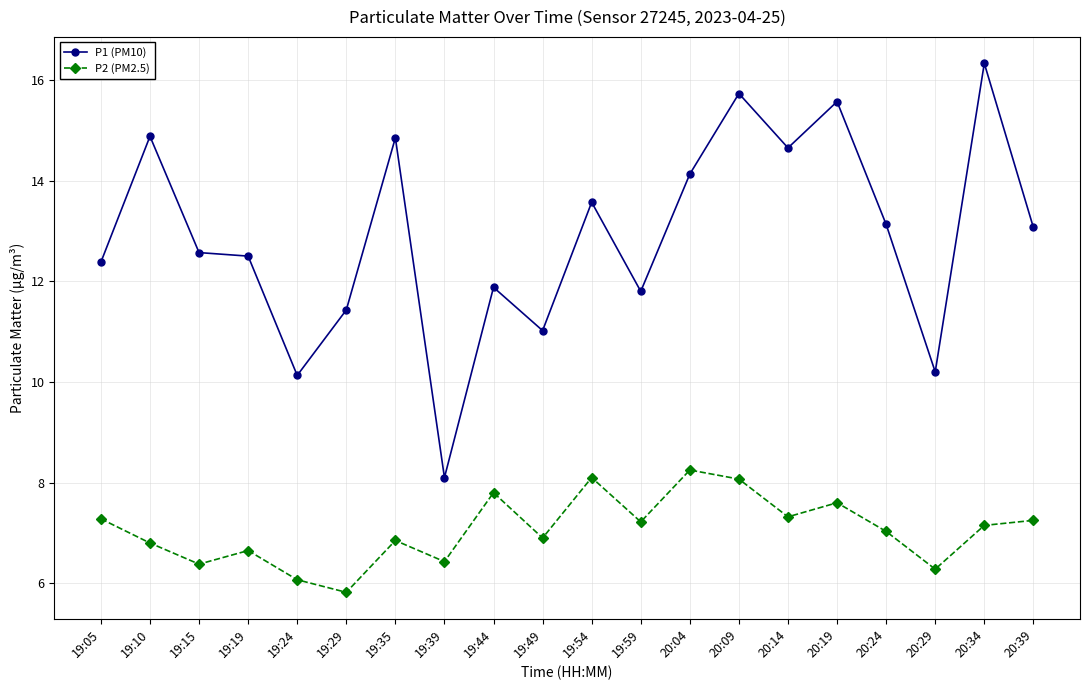

What is the difference between the P1 (PM10) values at 19:05 and 19:35?

2.5